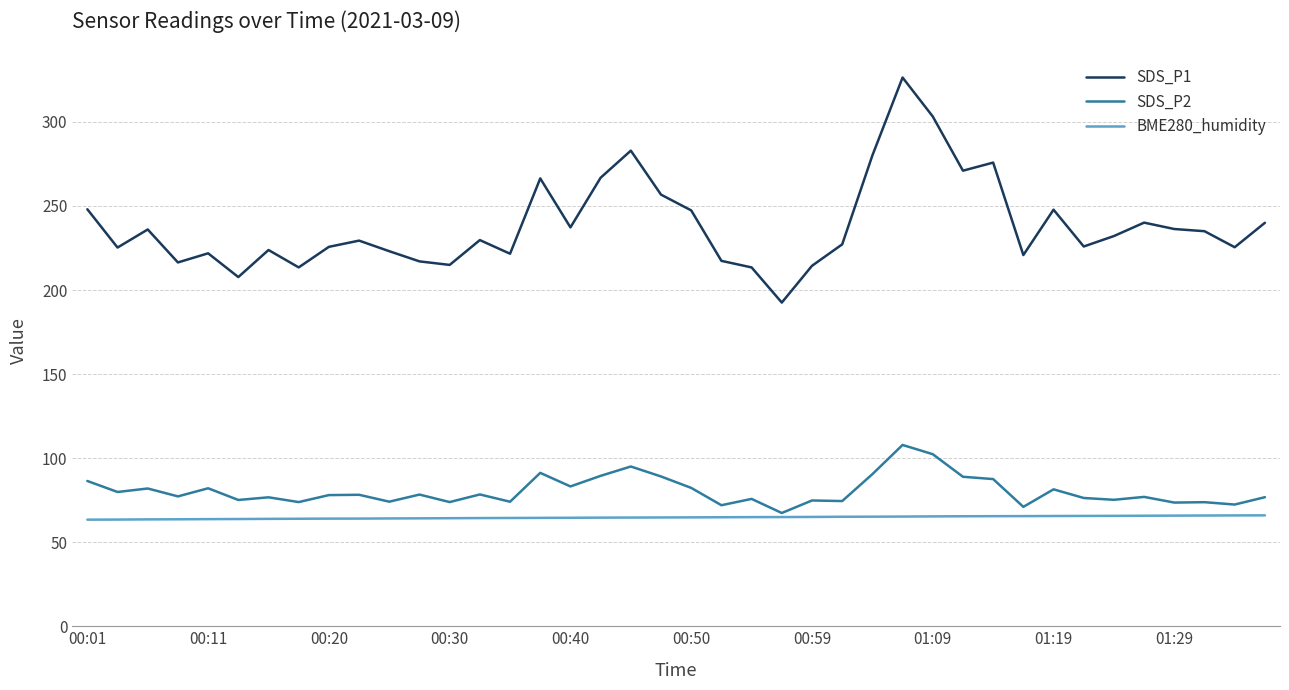

What is the smallest value displayed?

63.4